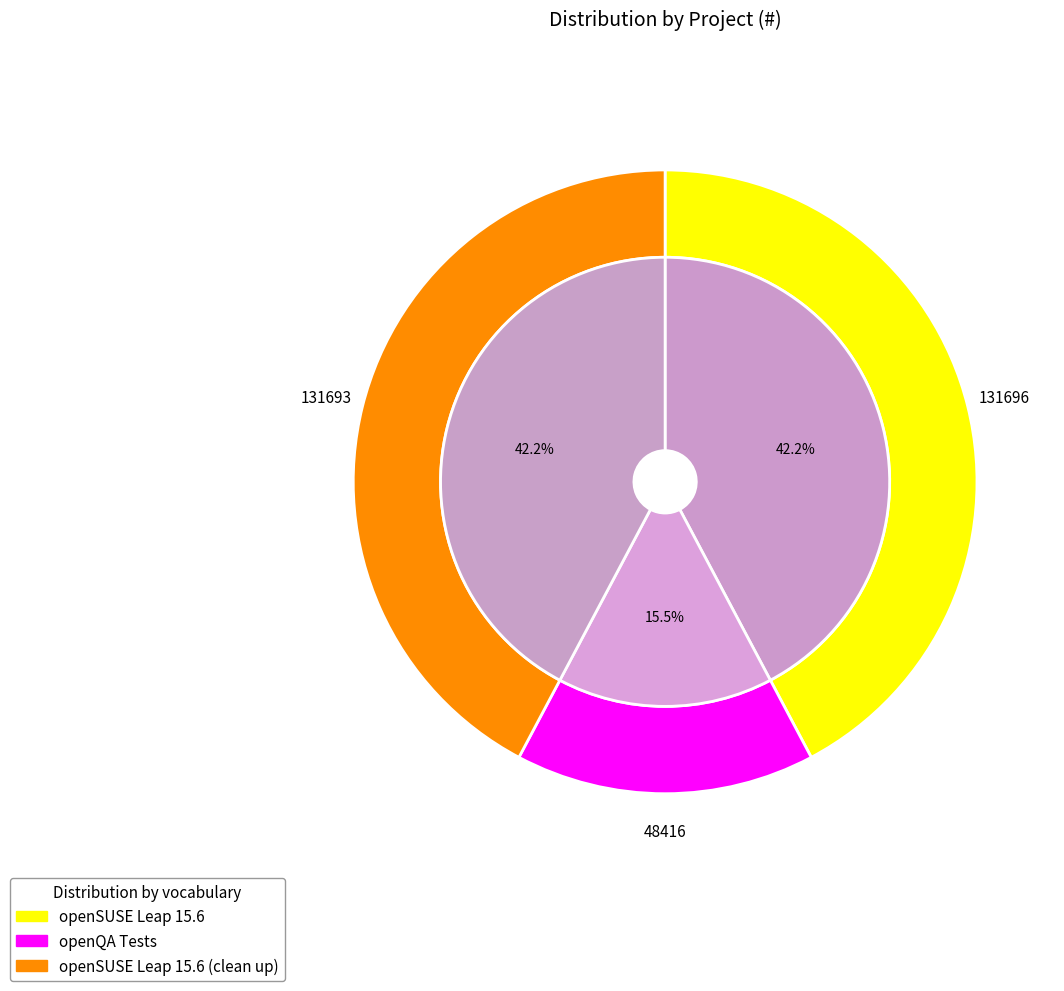

Is it true that openSUSE Leap 15.6 is 42% of the pie?

True